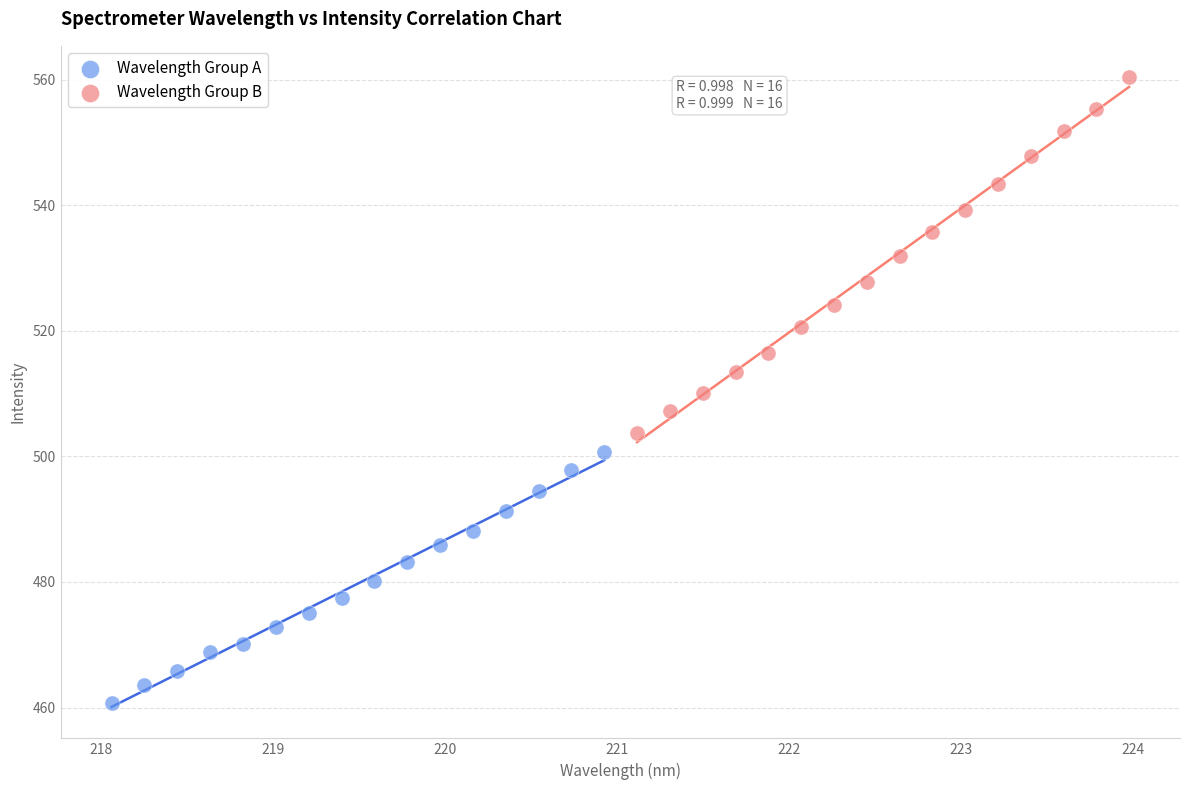

Which series has the widest spread of Y values?

Wavelength Group B